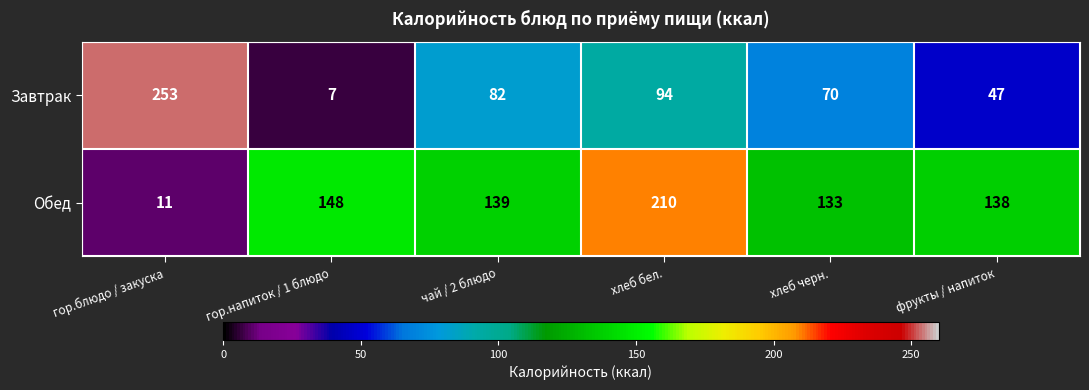

Reading right to left, list all the values displayed in this chart.

Завтрак: фрукты / напиток=47	хлеб черн.=70	хлеб бел.=94	чай / 2 блюдо=82	гор.напиток / 1 блюдо=7	гор.блюдо / закуска=253
Обед: фрукты / напиток=138	хлеб черн.=133	хлеб бел.=210	чай / 2 блюдо=139	гор.напиток / 1 блюдо=148	гор.блюдо / закуска=11